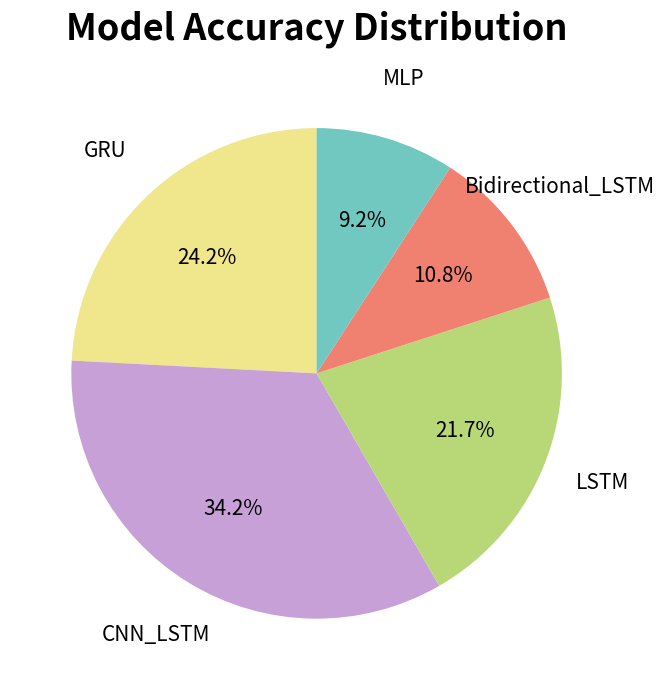

Count the number of slices in the pie.

5